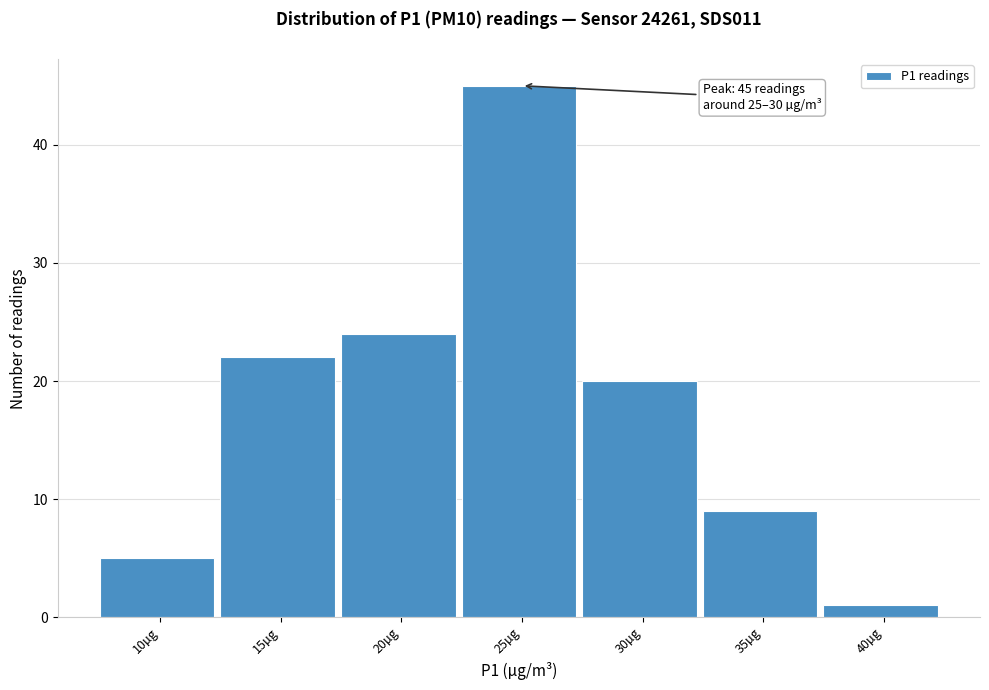

Reading left to right, extract all data points from this chart.

5	22	24	45	20	9	1